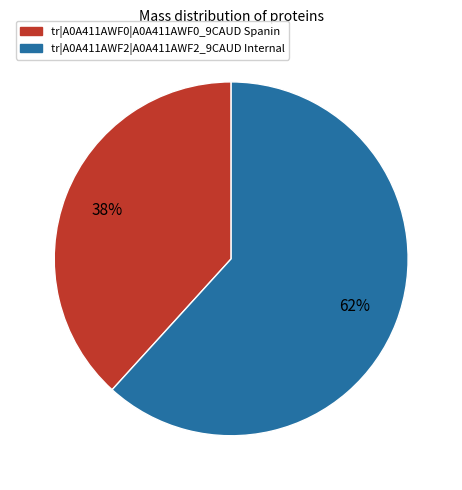

True or false: tr|A0A411AWF0|A0A411AWF0_9CAUD Spanin accounts for 38% of the total.

True